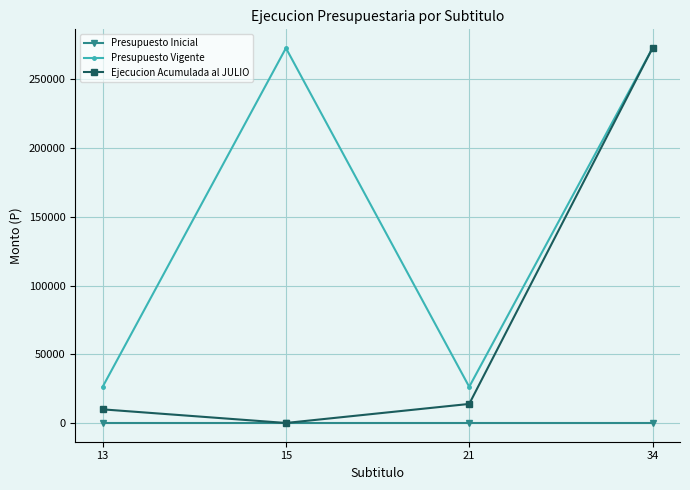

Which series changed the most between 15 and 34?

Ejecucion Acumulada al JULIO